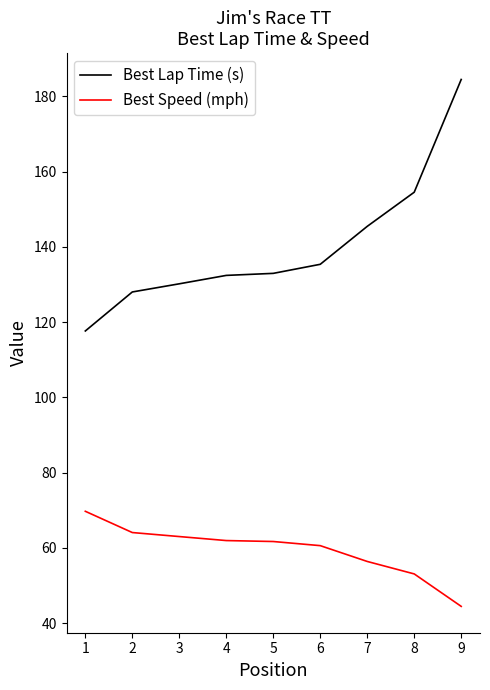

What is the approximate value of Best Speed (mph) at 6?

60.6